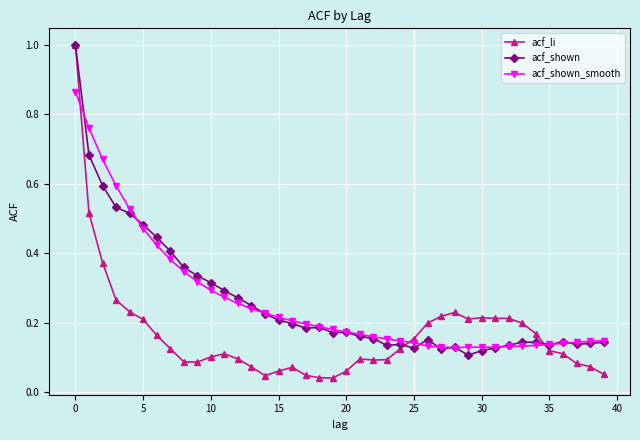

Count the number of categories in the chart.

40